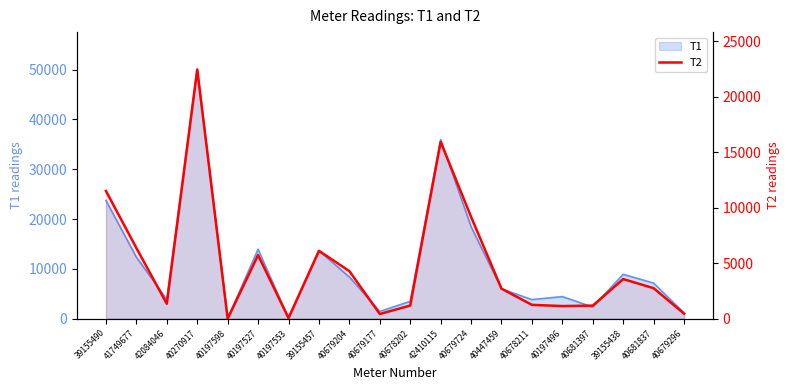

Reading right to left, transcribe all the data shown in this chart.

452	2745	3568	1178	1135	1245	2703	9172	15935	1182	422	4284	6113	54	5731	0	22451	1342	6369	11508